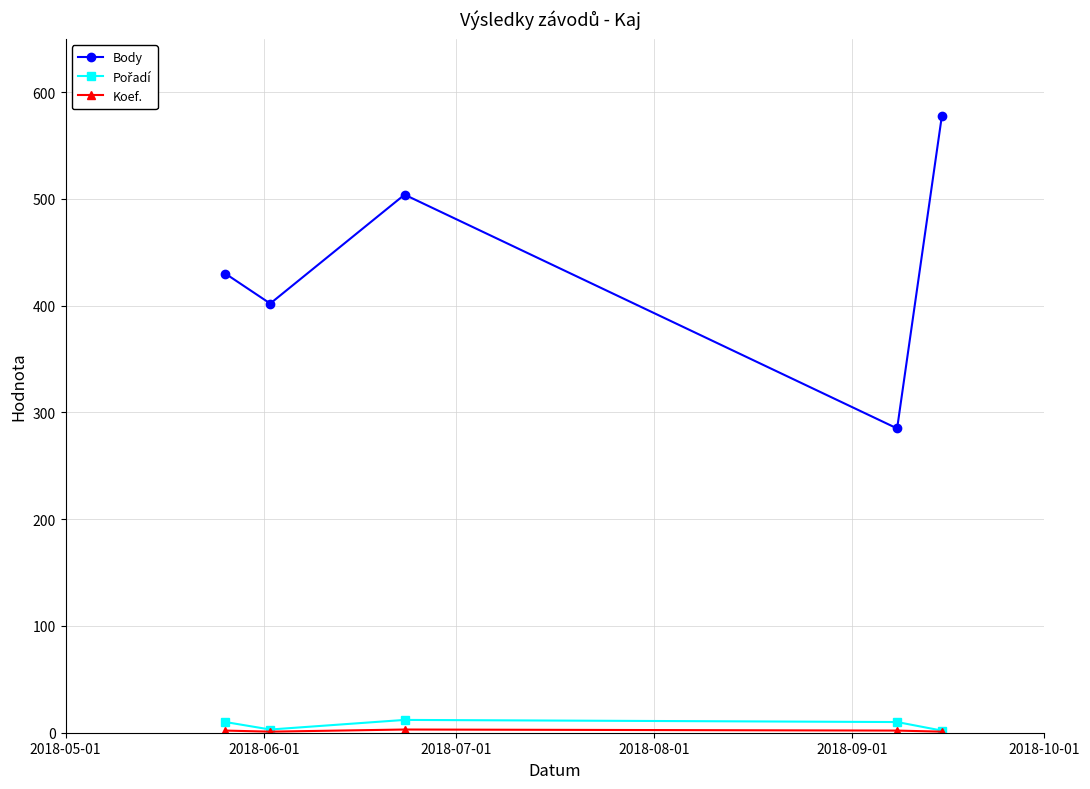

How many lines are shown in the chart?

3